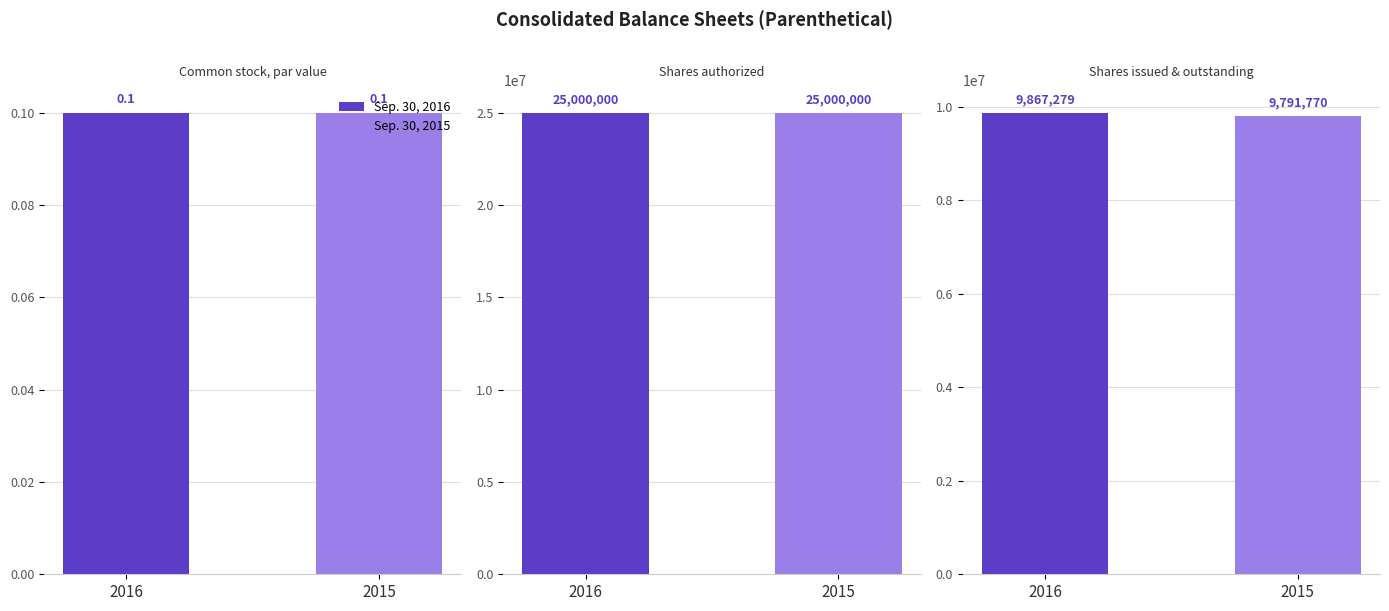

The Sep. 30, 2016 series shows 13763988.0 at Shares issued & outstanding. True or false?

False